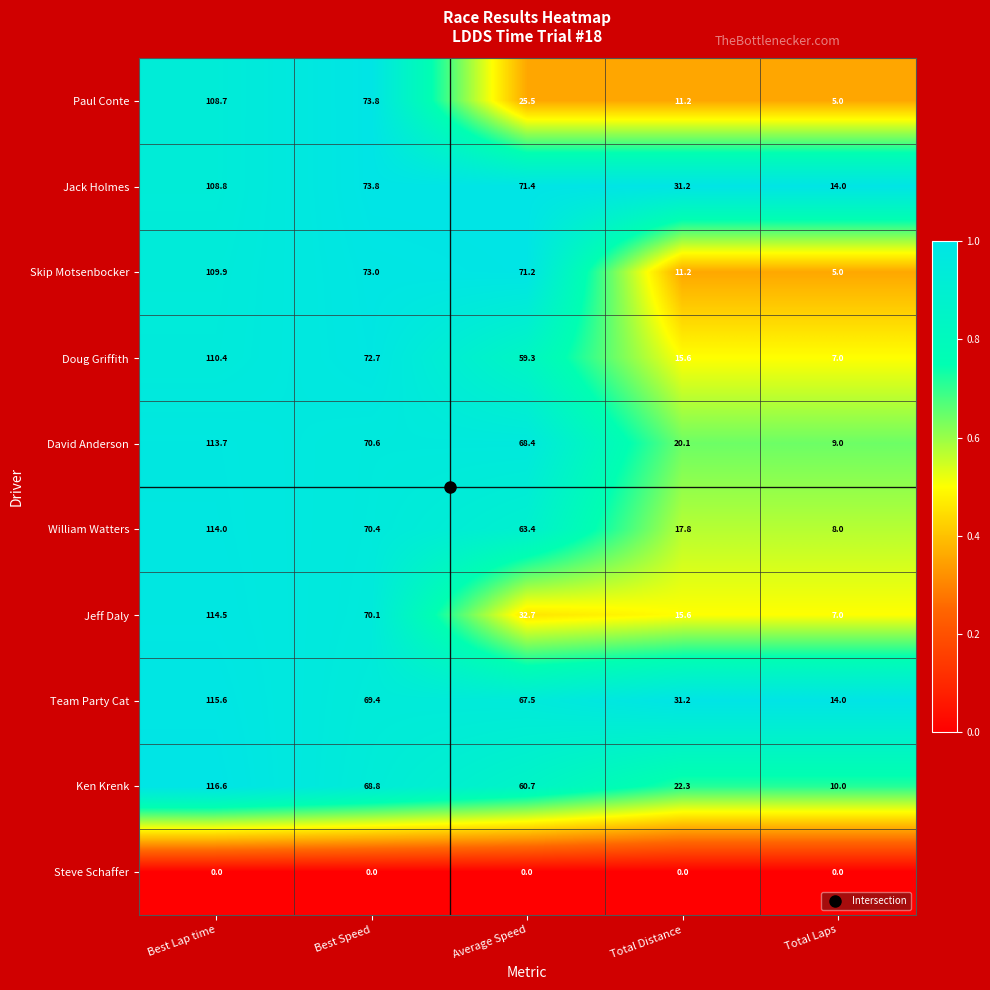

True or false: Team Party Cat has a value of 17.4 at Total Distance.

False